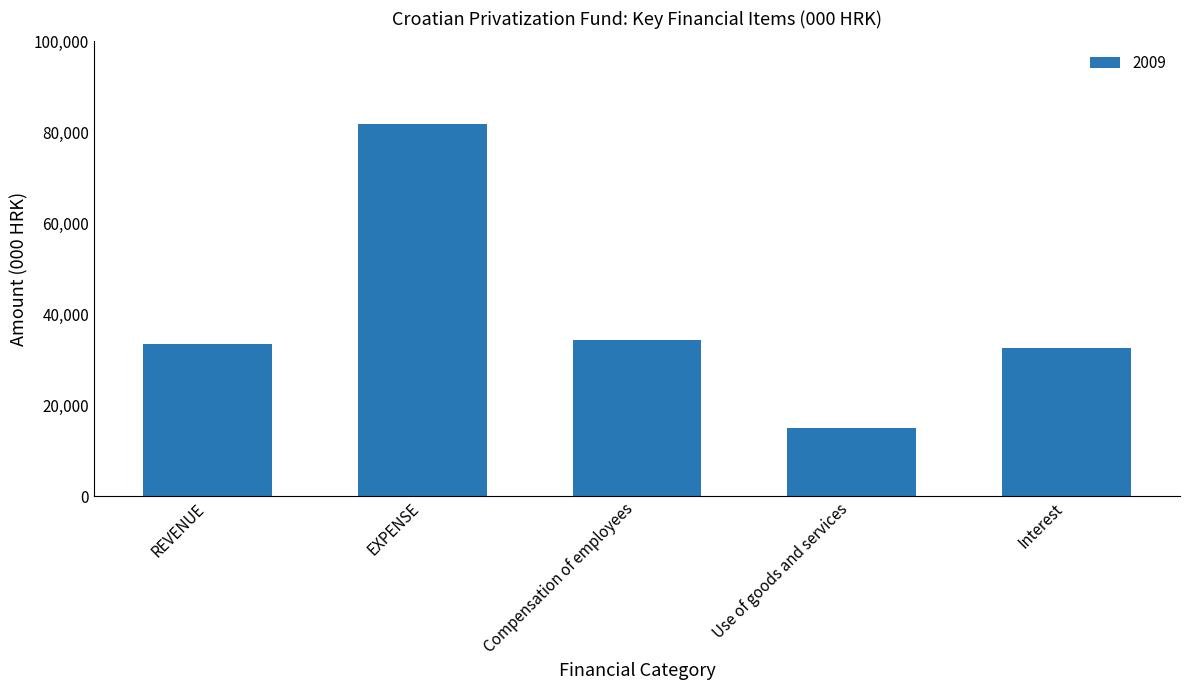

Read the value at REVENUE.

33540